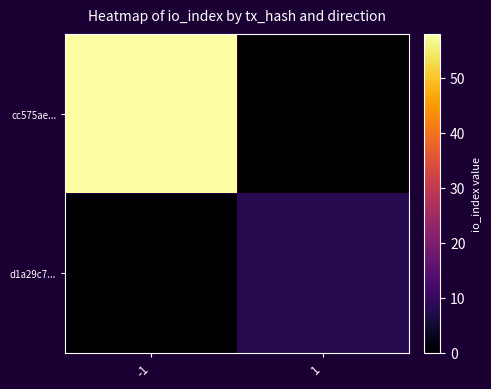

Which series has the largest range (max minus min)?

cc575ae...